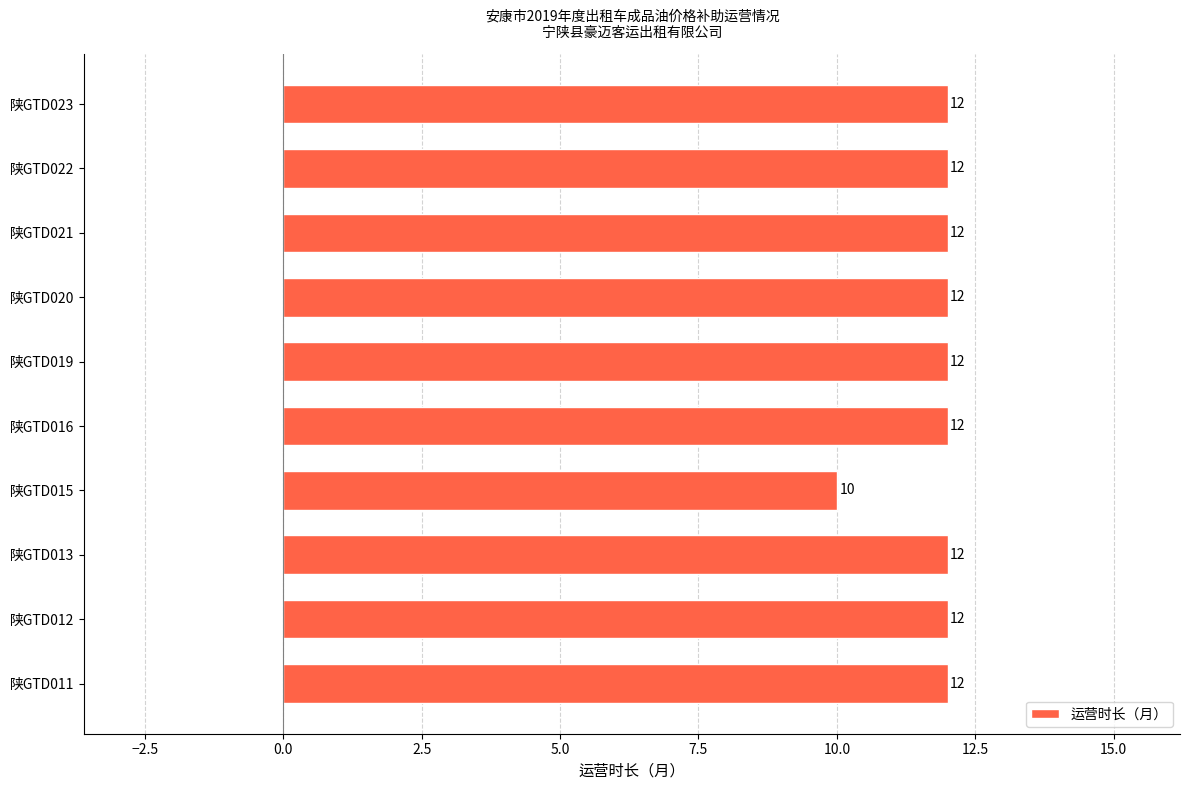

Approximately how many times larger is the value at 陕GTD012 compared to 陕GTD023?

1.0